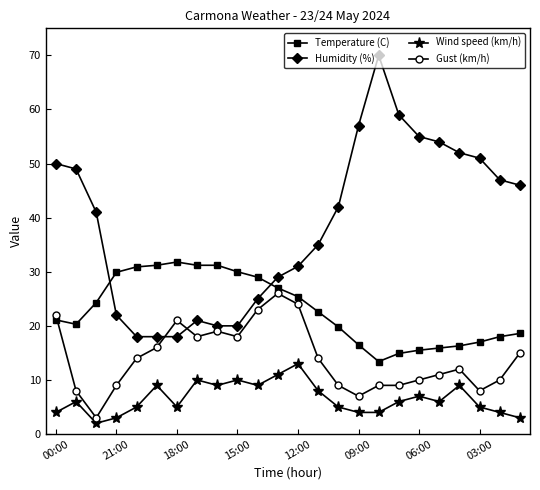

True or false: Gust (km/h) has more than 1 points higher than both neighbors.

True